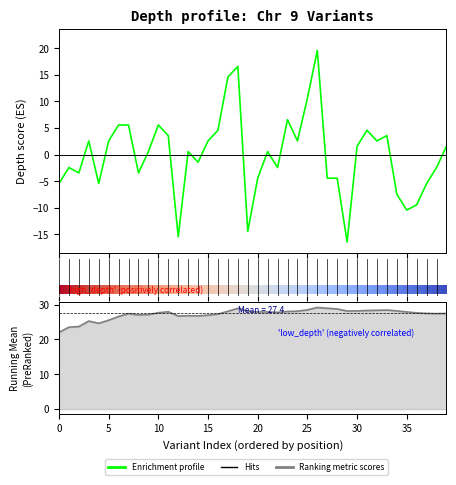

Which category has the lowest value across all series?

29